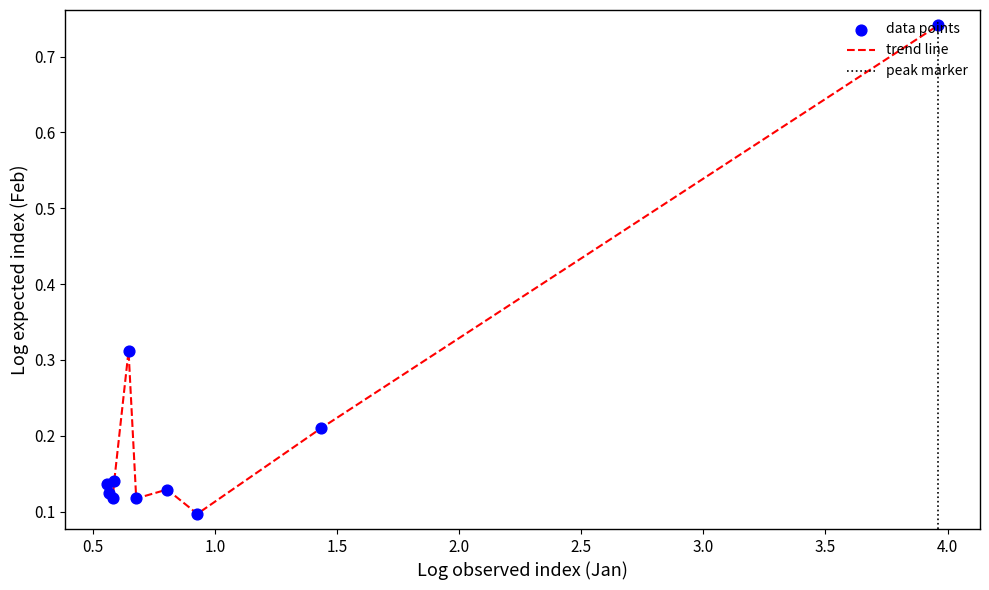

What is the difference between the maximum and minimum values?

0.6